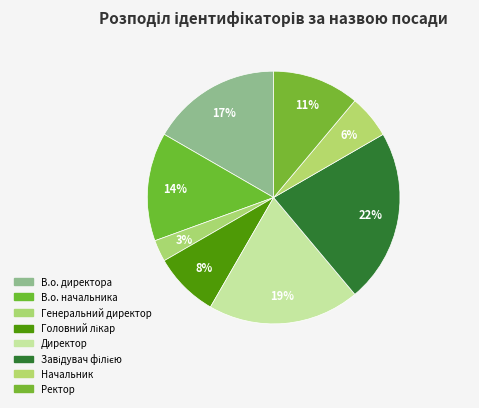

Combined, do В.о. директора and Директор account for over 50%?

No